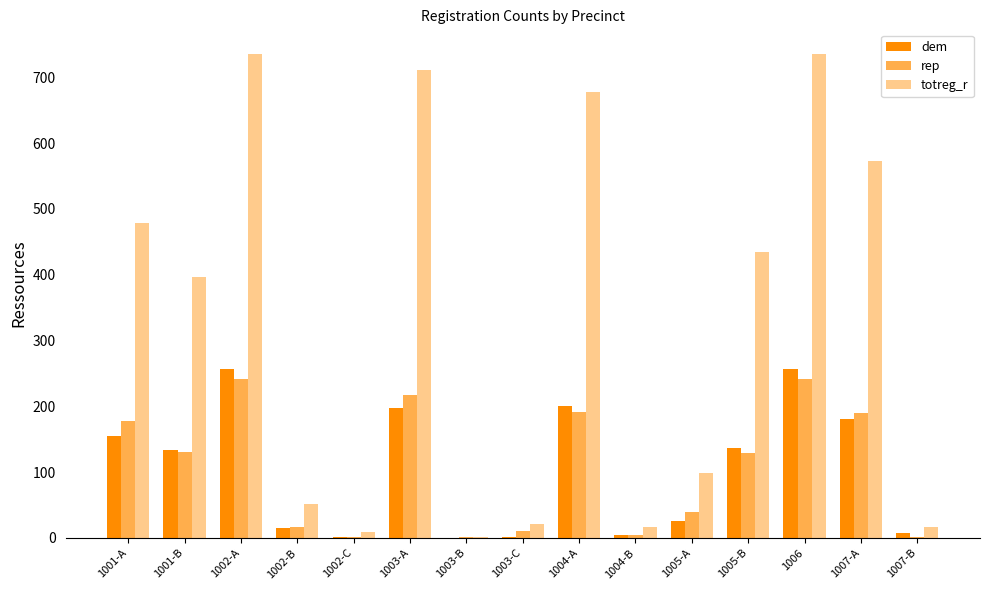

What is the average value of the totreg_r series?

330